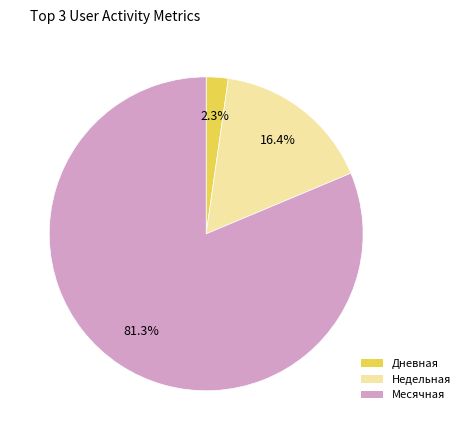

How many segments does this pie chart have?

3